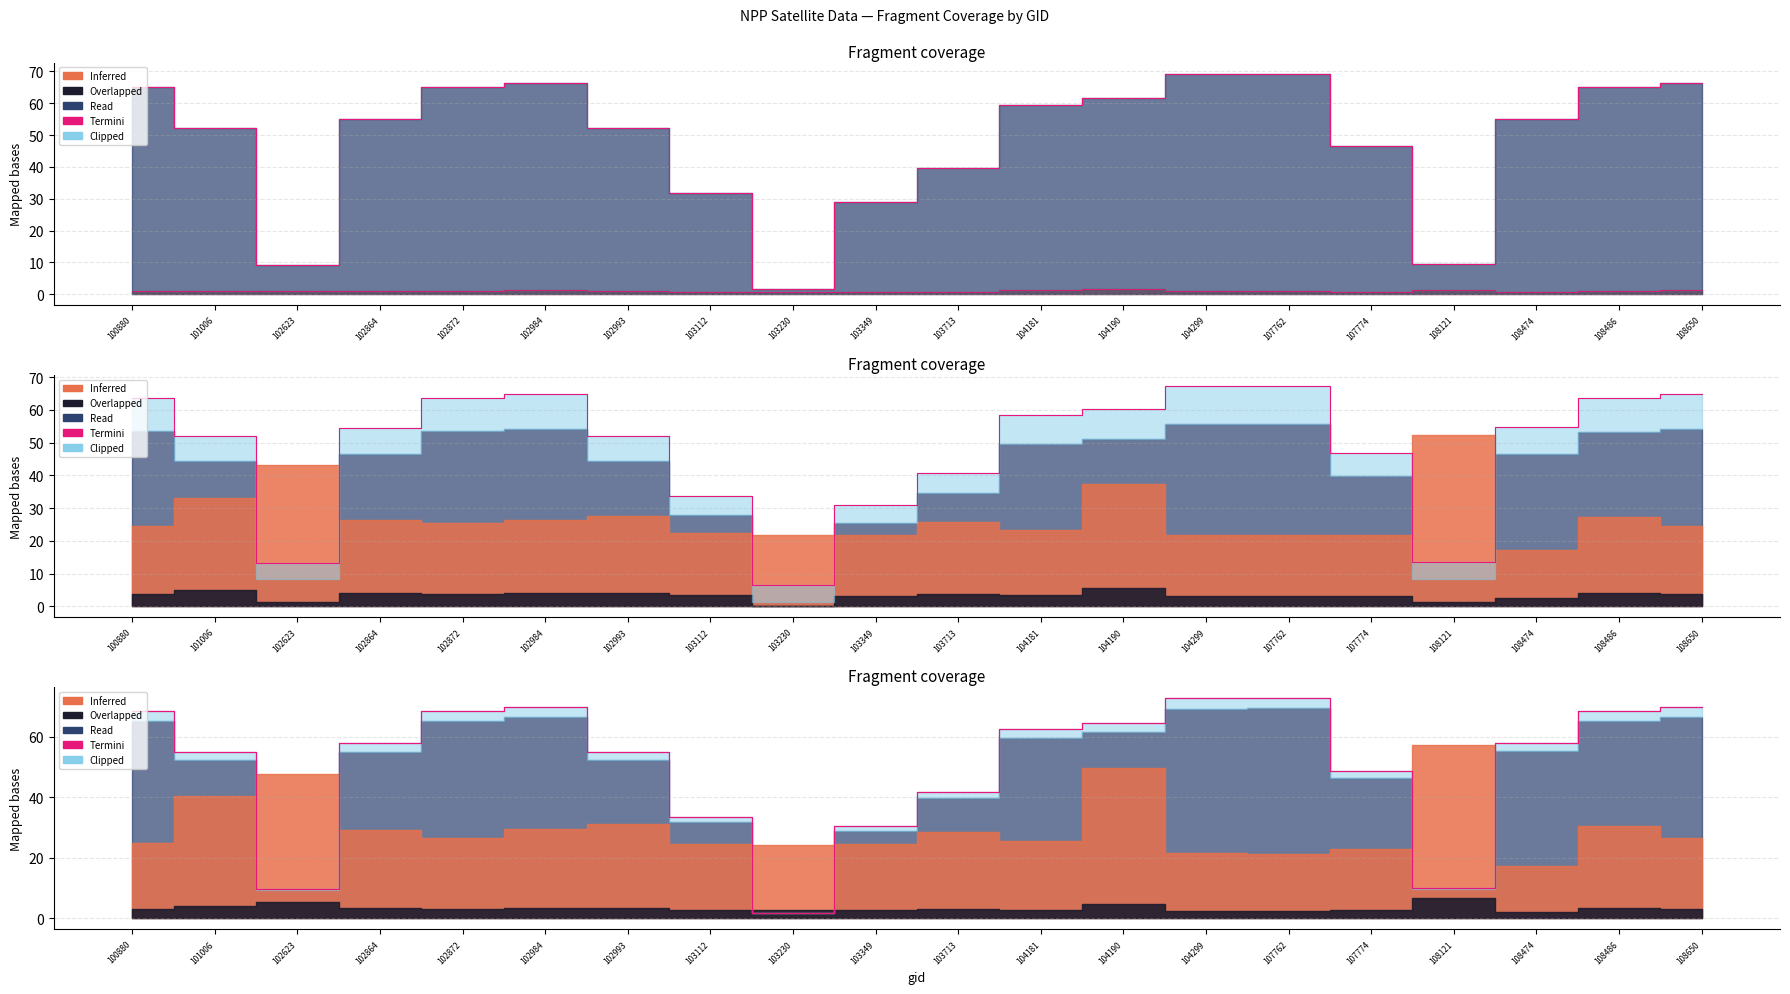

What is the value of the 16th point from the left?

48.7